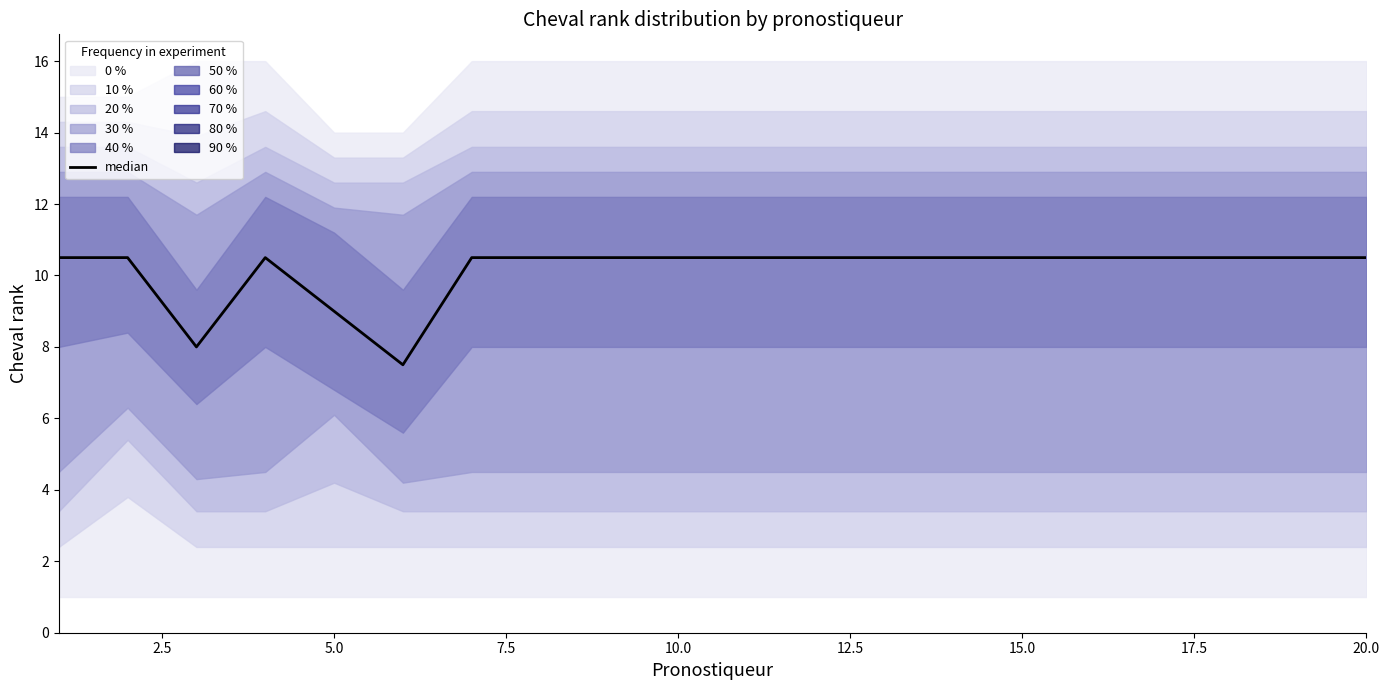

Count the values in the range 10 to 11.

17